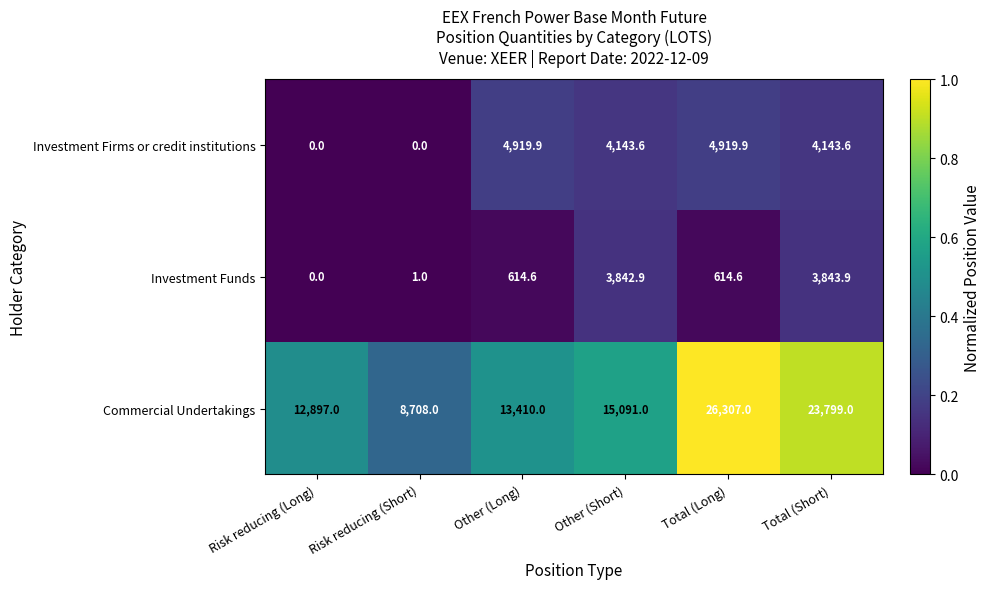

Rank the series by their maximum value, from lowest to highest.

Investment Funds, Investment Firms or credit institutions, Commercial Undertakings